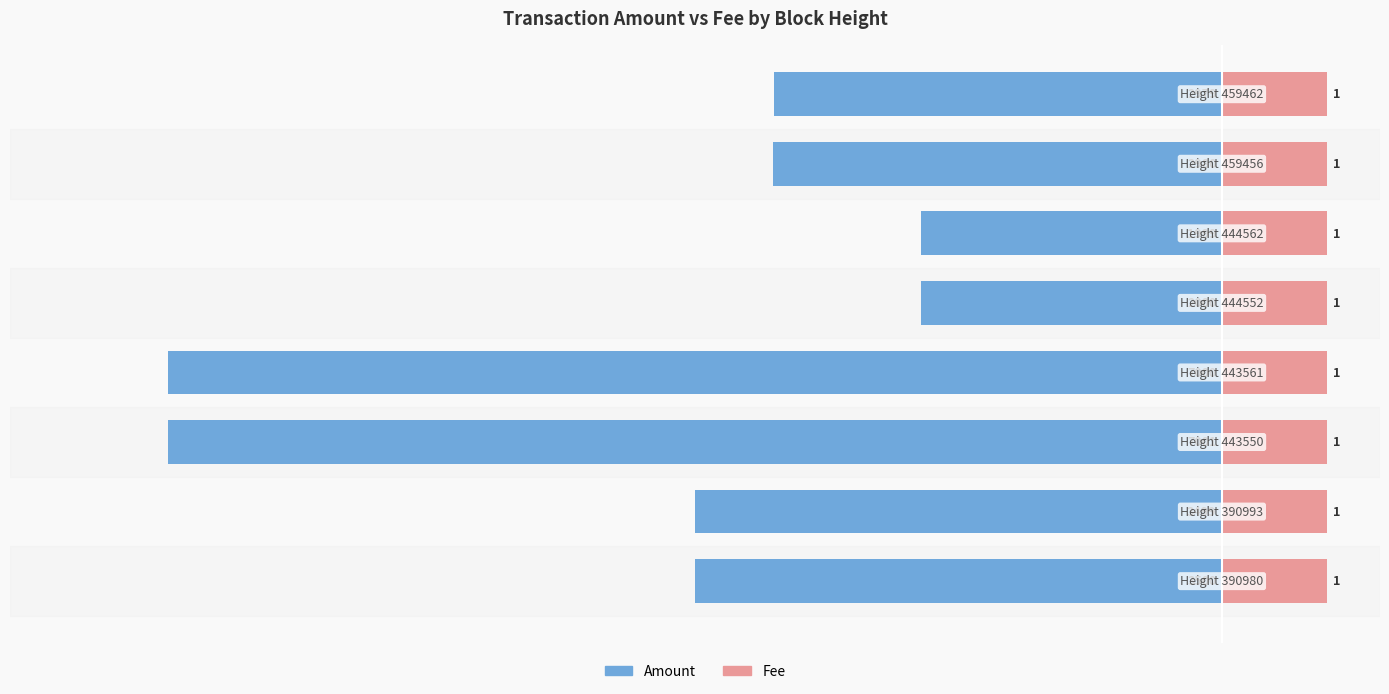

What are all the series names shown in the legend?

Amount, Fee